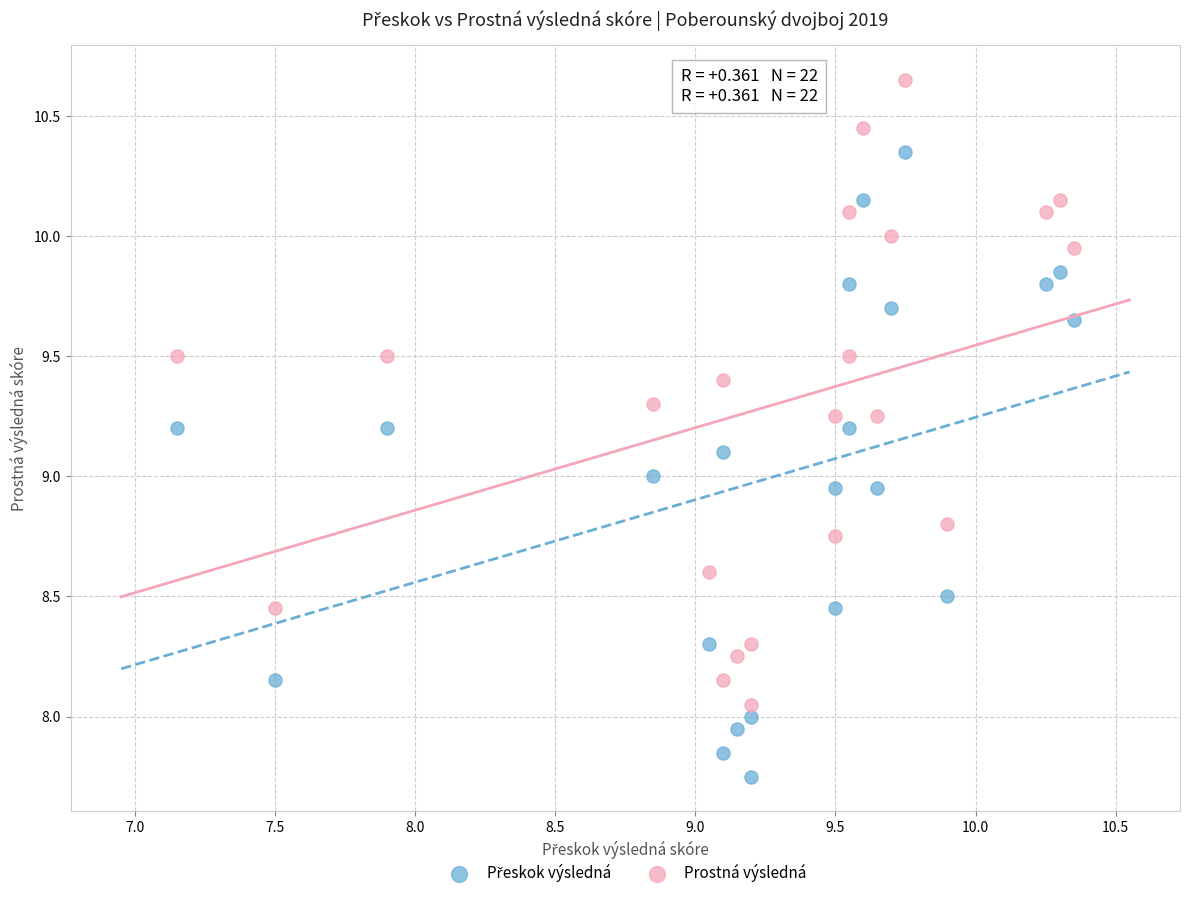

What is the X range (max minus min) for the scatter plot?

3.2